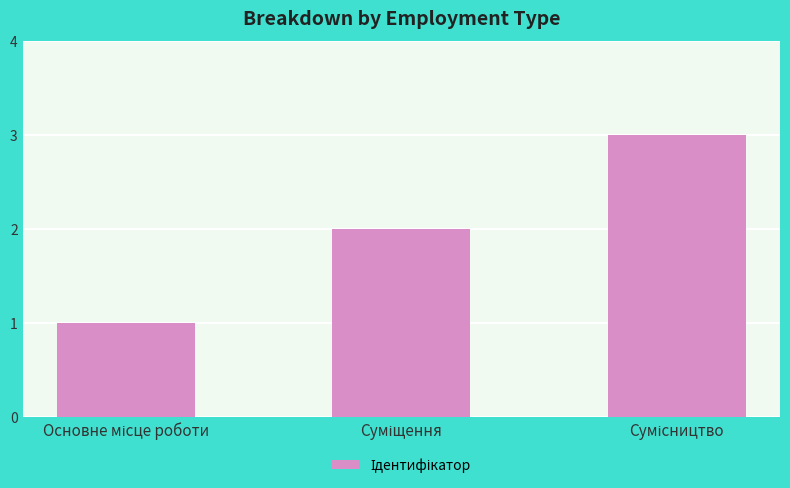

What is the maximum value shown in the chart?

3